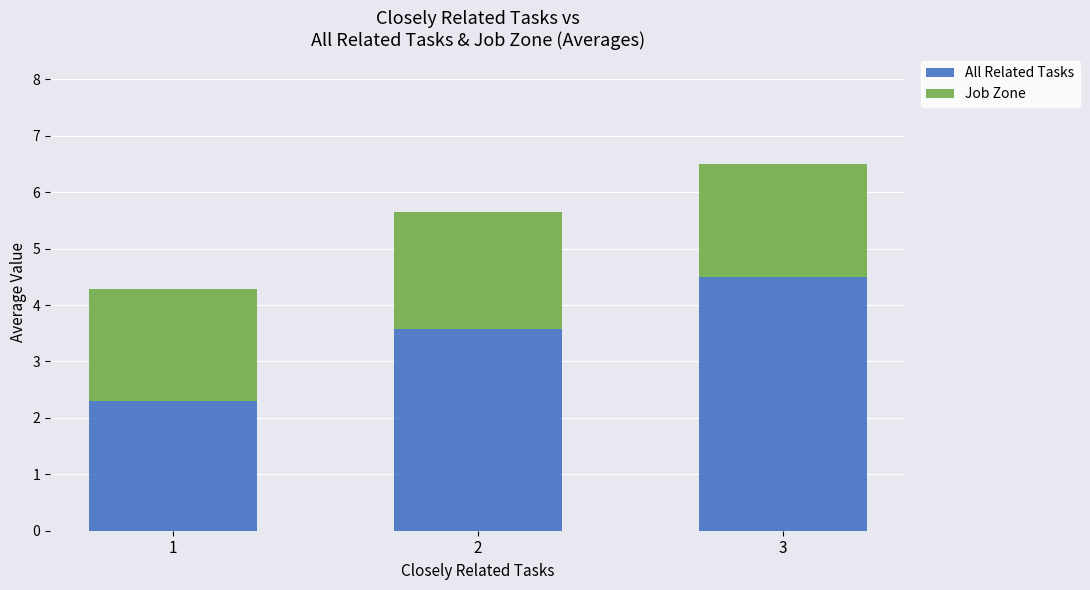

Rank the categories by All Related Tasks value from highest to lowest.

3, 2, 1